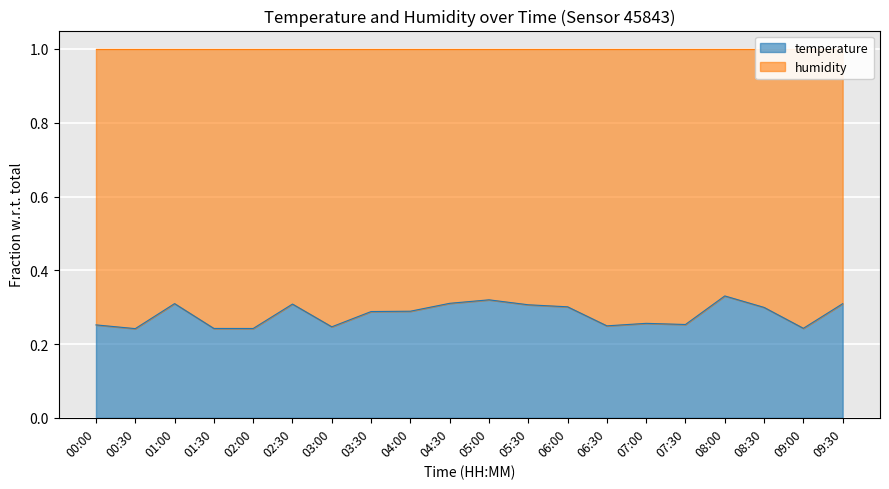

What is the label of the 10th point from the left?

04:30